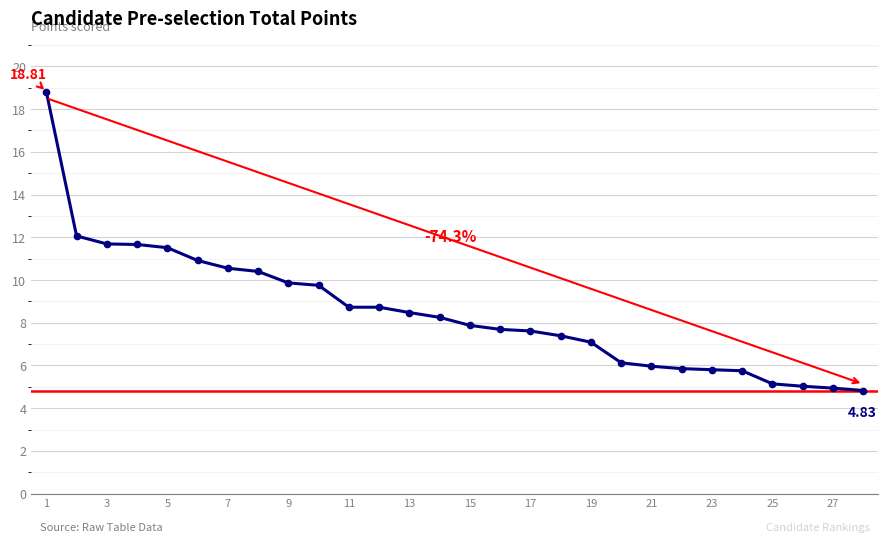

What is the average value?

8.5